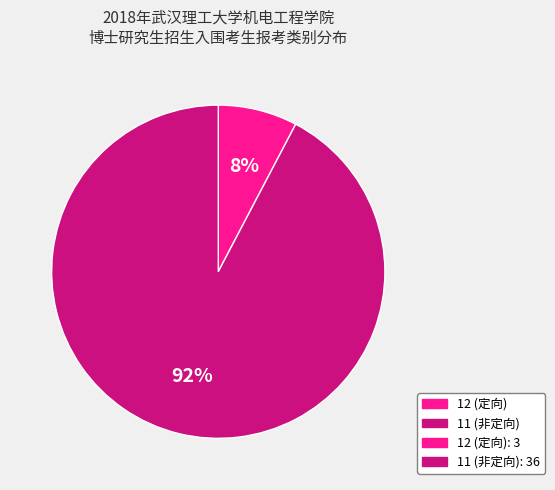

Does any single category account for the majority?

Yes